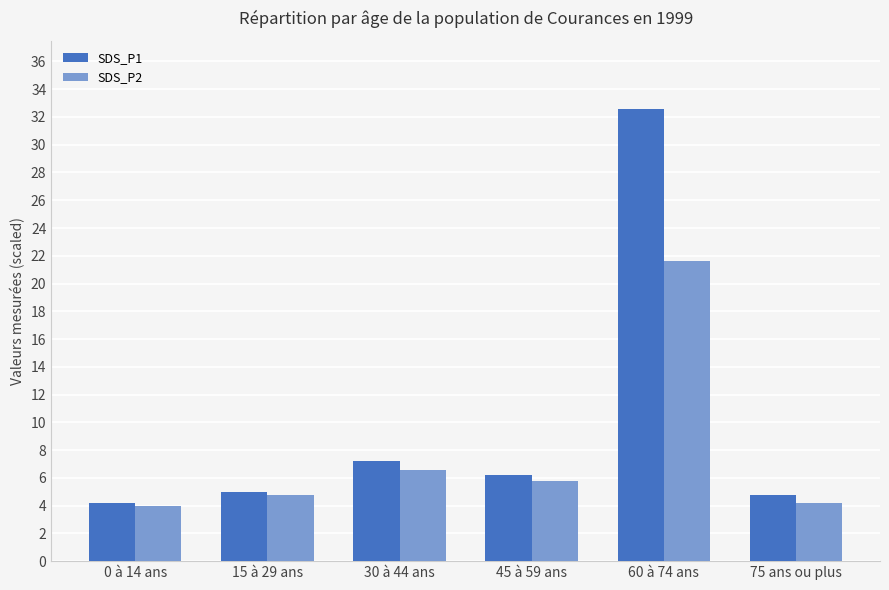

Reading left to right, what are all the values shown in this chart?

SDS_P1: 4.2	5.0	7.2	6.2	32.6	4.8
SDS_P2: 4.0	4.8	6.6	5.8	21.6	4.2